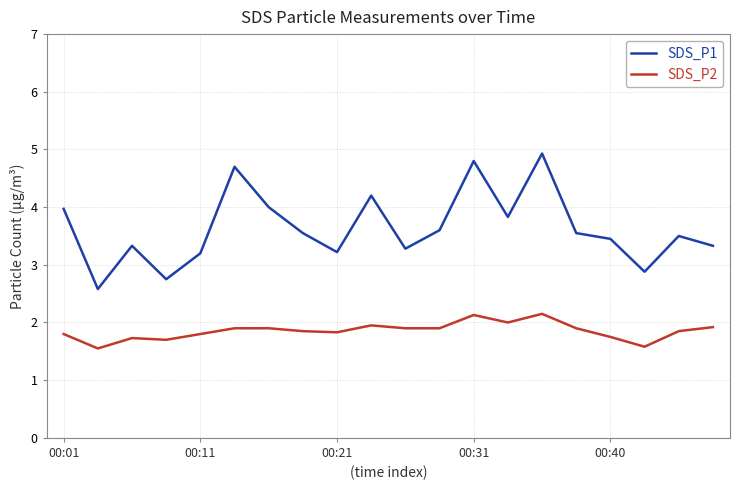

What is the minimum value shown in the chart?

1.6